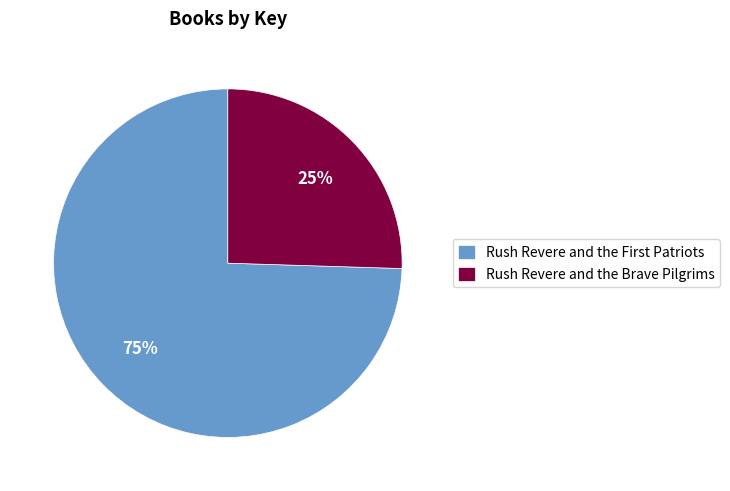

Does any single category account for the majority?

Yes